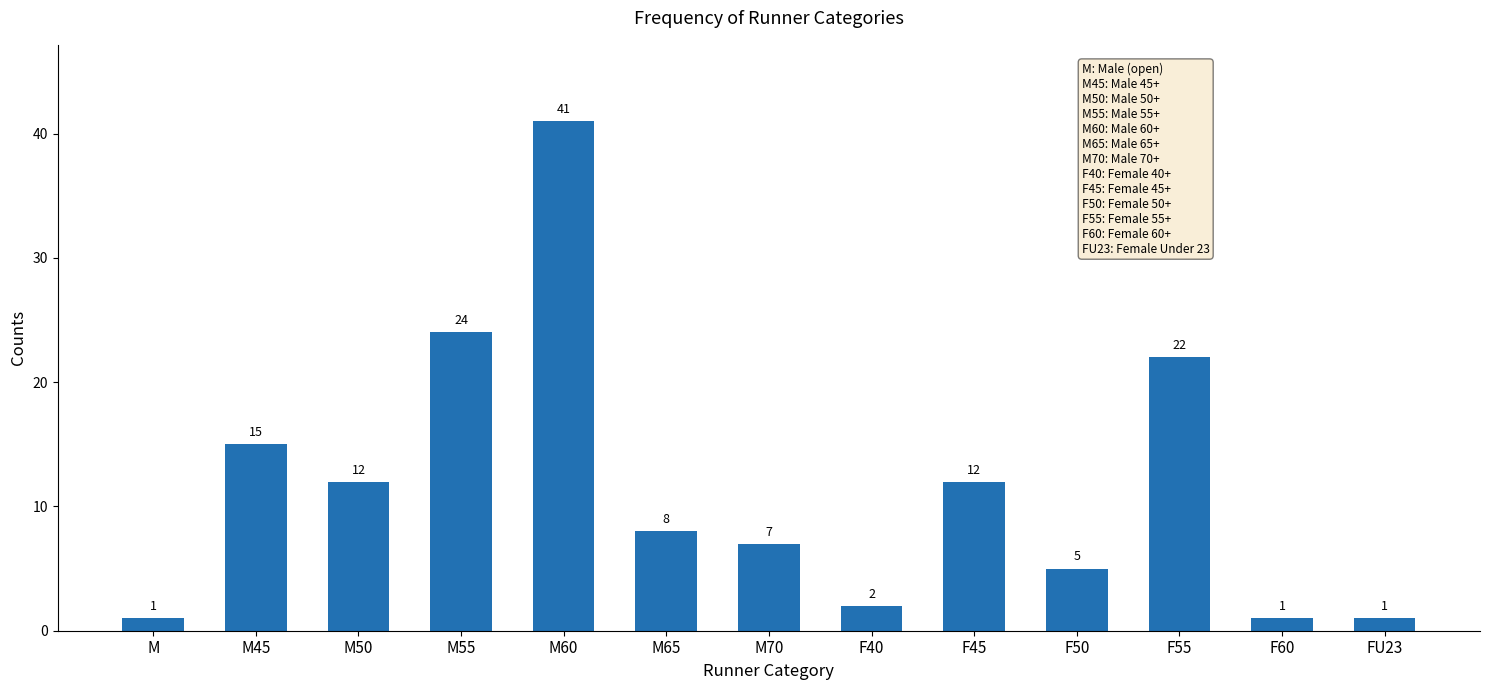

What is the label of the 7th bar from the left?

M70